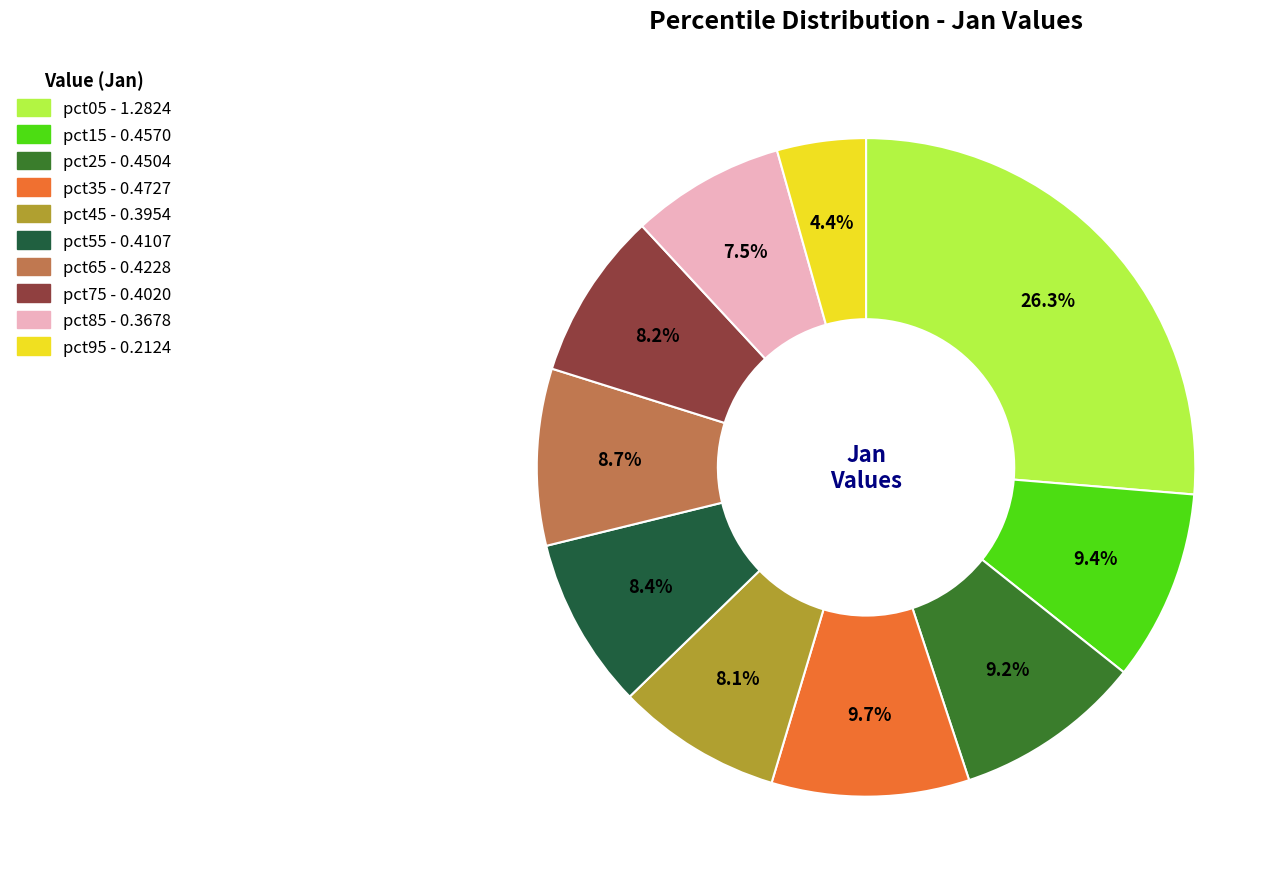

Which slice is the smallest?

pct95